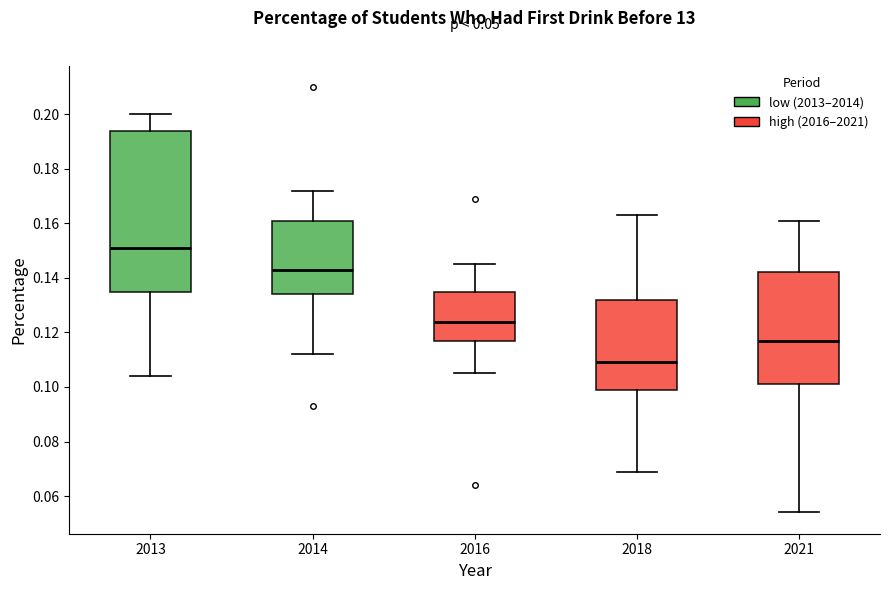

Which box has the highest median line?

2013